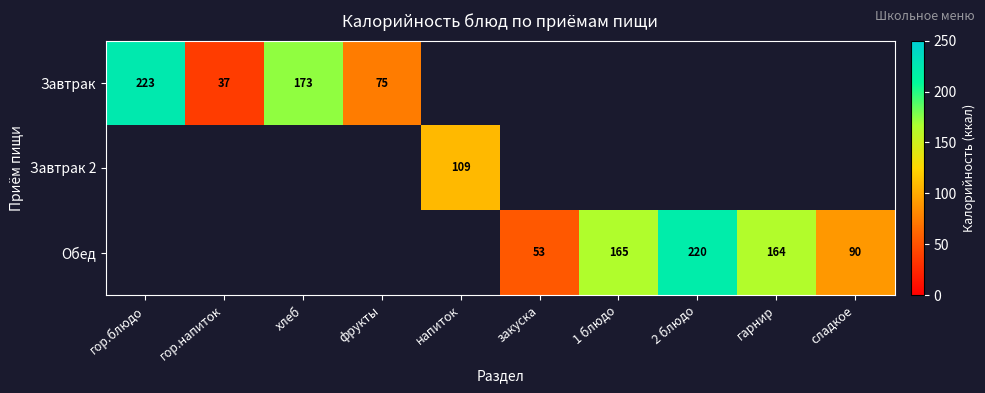

The value of Обед at закуска is 53. True or false?

True